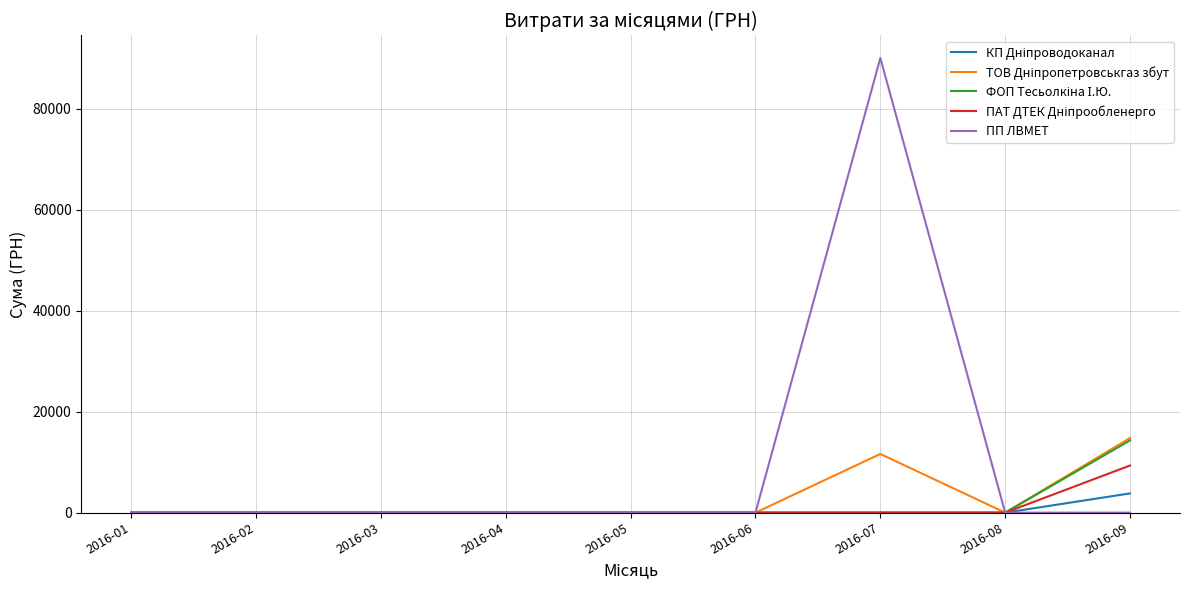

Which category has the highest value across all series?

2016-07